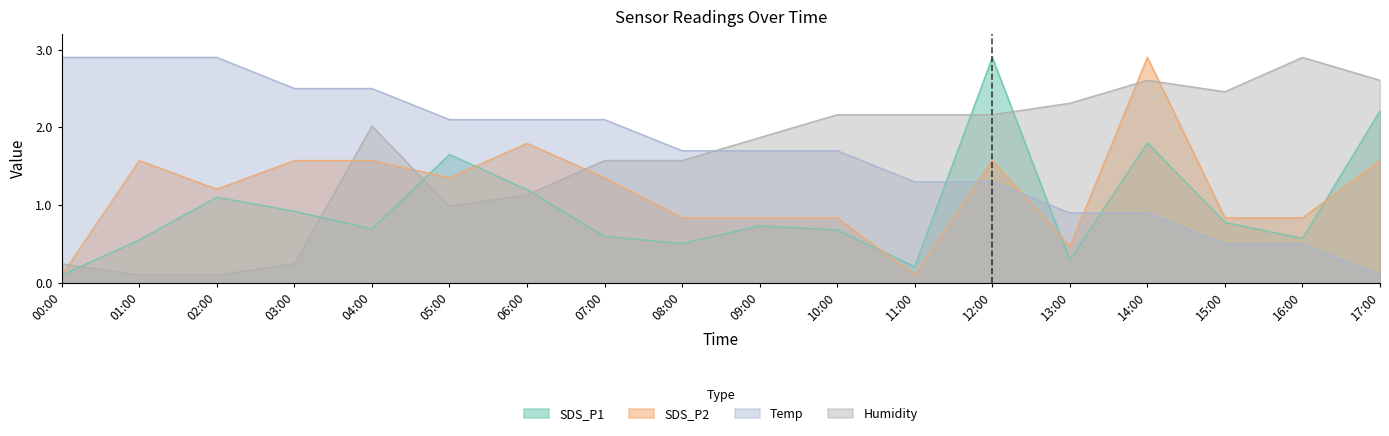

How many lines are shown in the chart?

4